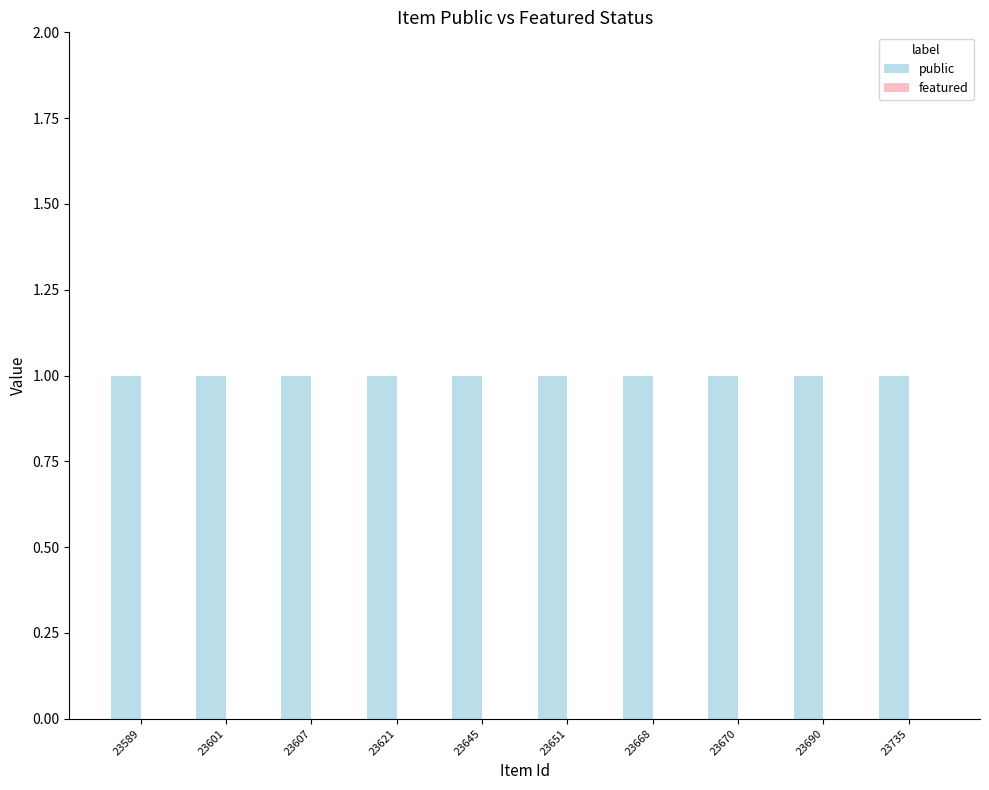

What is the average value of the public series?

1